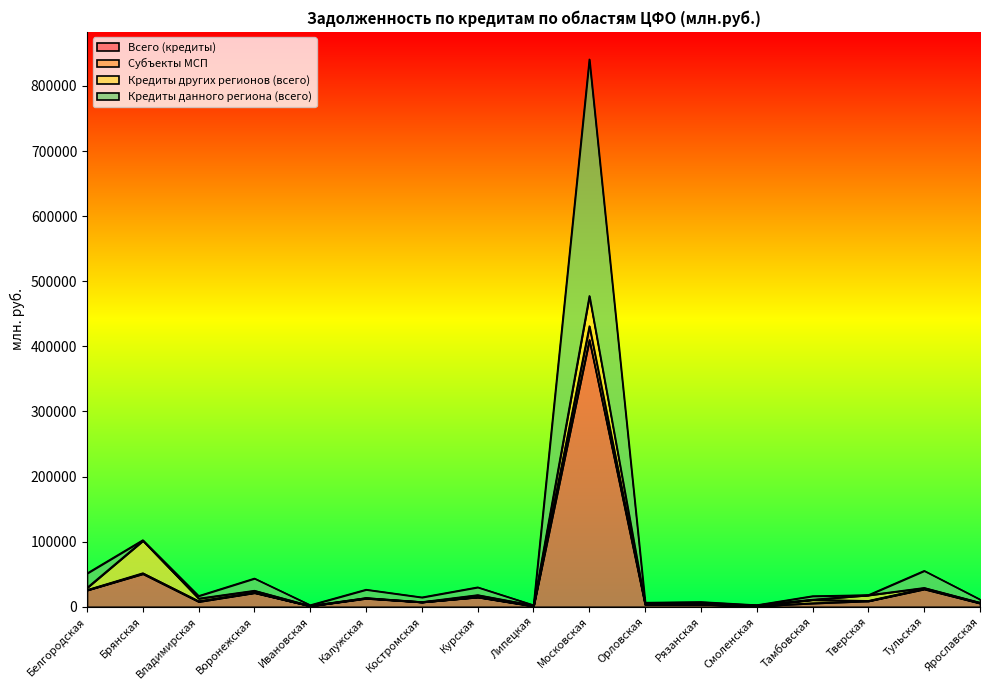

What are all the series names shown in the legend?

Всего (кредиты), Субъекты МСП, Кредиты других регионов (всего), Кредиты данного региона (всего)